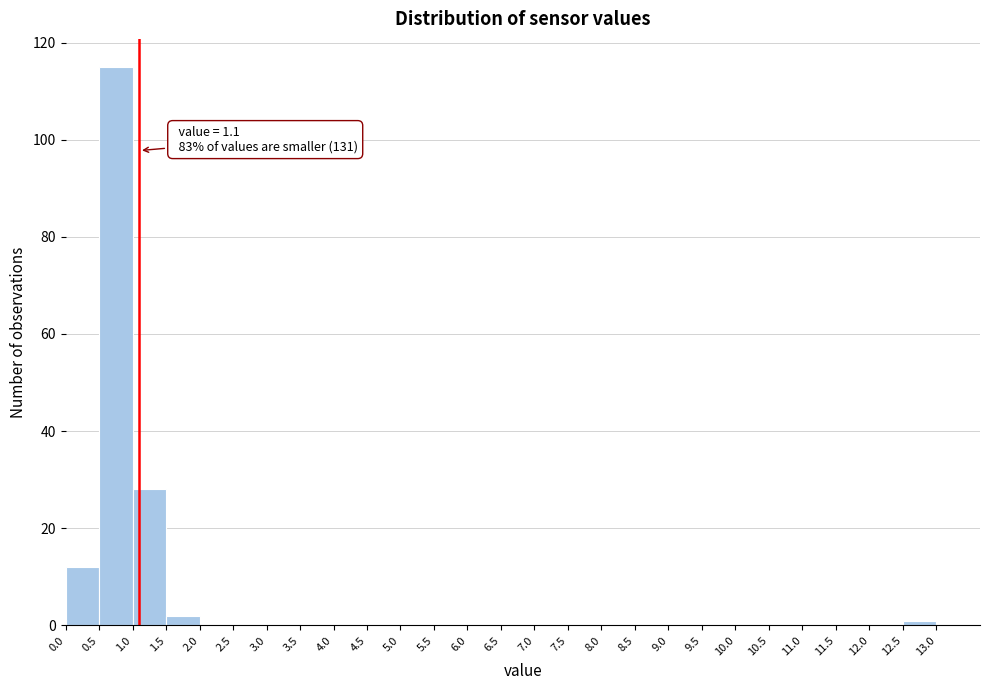

Which range on the x-axis has the tallest bar?

0.5 to 1.0